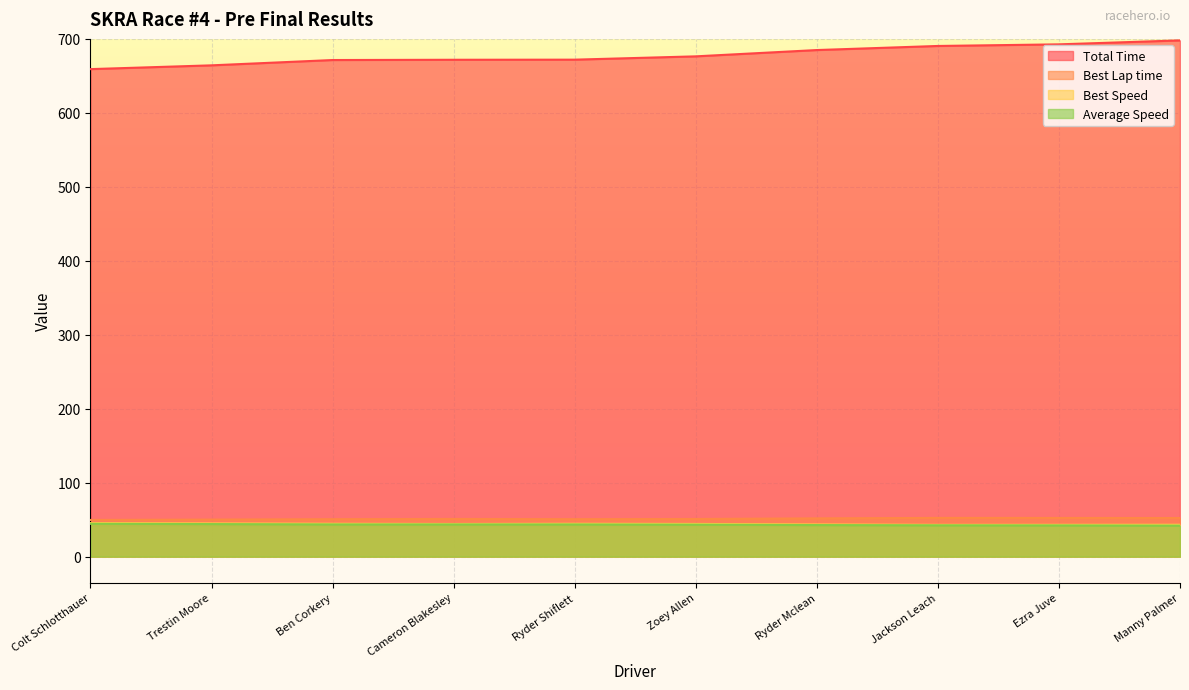

At which label does Best Speed reach its peak?

Colt Schlotthauer